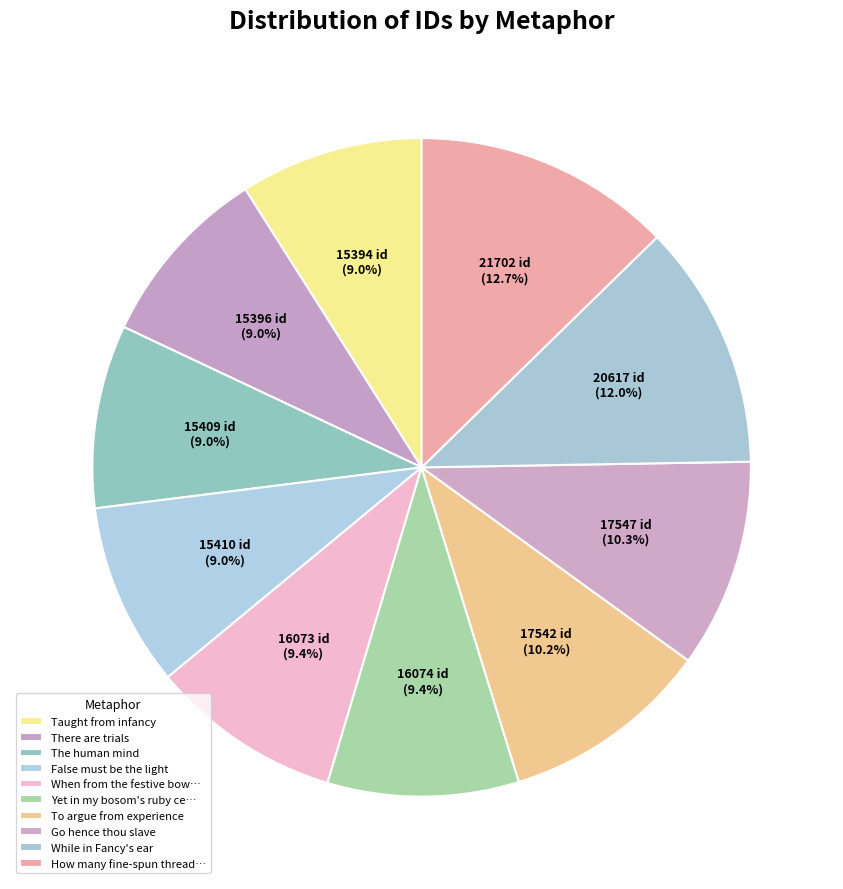

How many slices are in this pie chart?

10